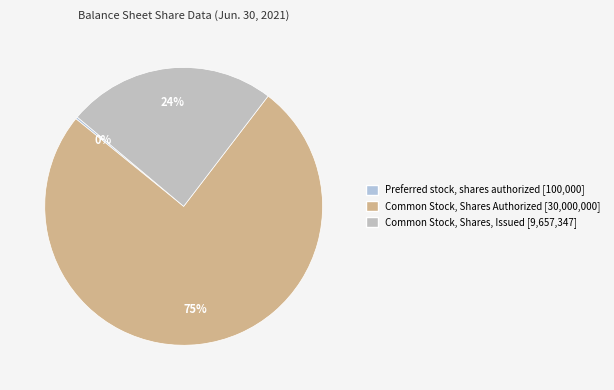

To the nearest percent, what is the average slice percentage?

33%